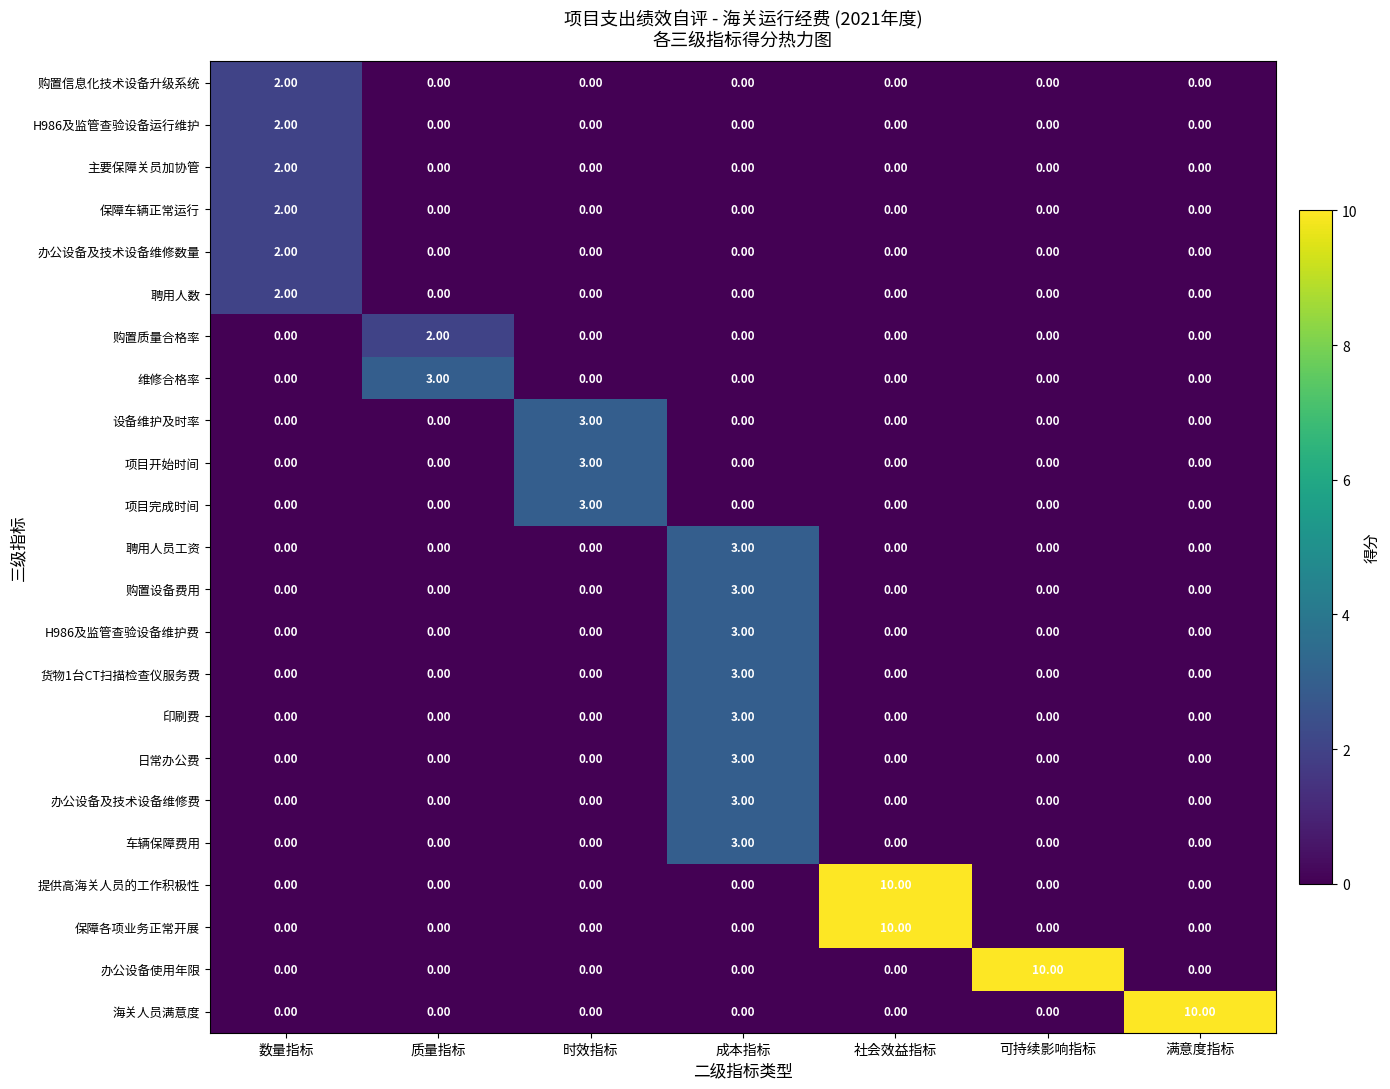

Is the value of 提供高海关人员的工作积极性 at 数量指标 greater than the value of 购置设备费用 at 成本指标?

No